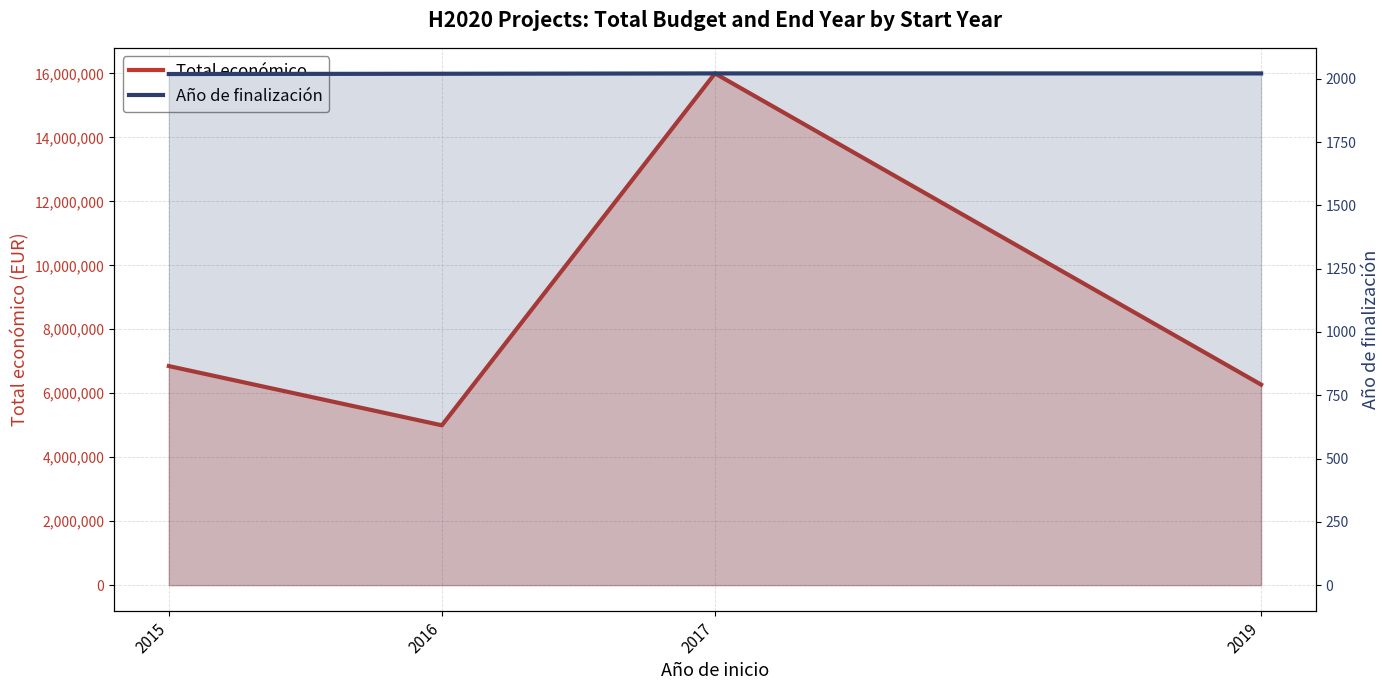

Which has a higher value, 2019 or 2017?

2017